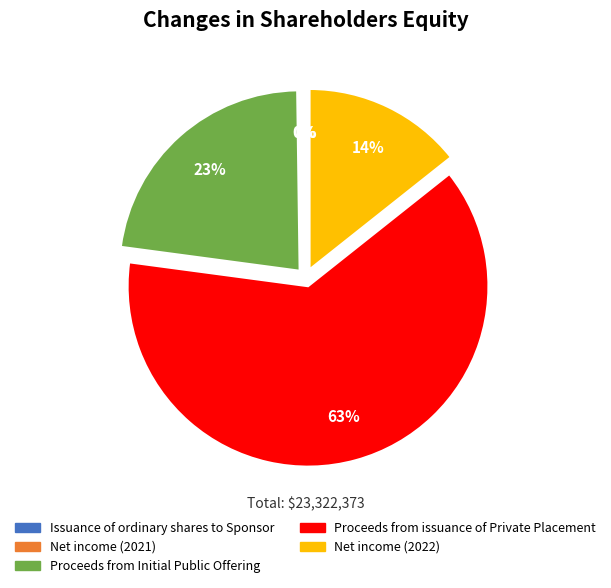

To the nearest percent, what portion does Net income (2022) represent?

14%